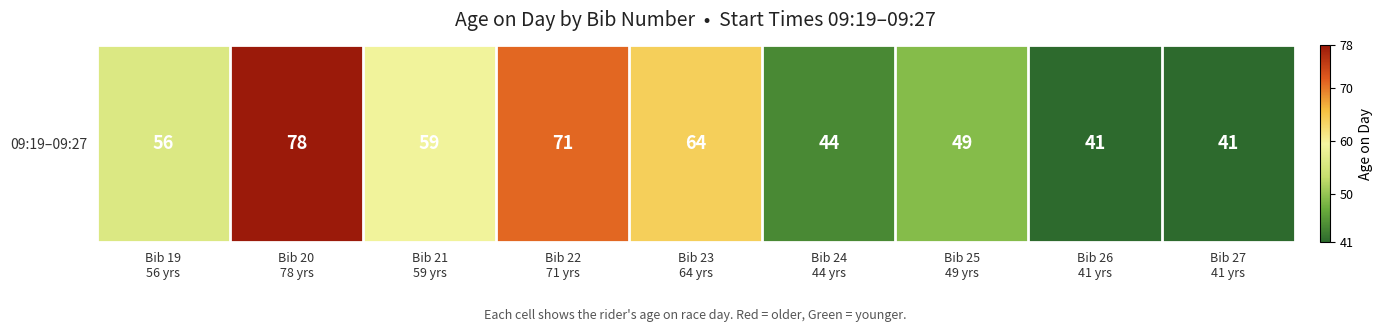

Rank the categories by value from lowest to highest.

Bib 26
41 yrs, Bib 27
41 yrs, Bib 24
44 yrs, Bib 25
49 yrs, Bib 19
56 yrs, Bib 21
59 yrs, Bib 23
64 yrs, Bib 22
71 yrs, Bib 20
78 yrs